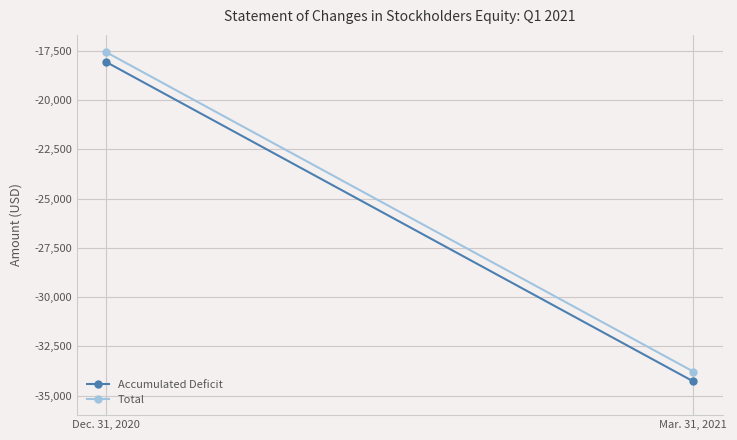

Count the Accumulated Deficit values in the range -34279 to -18062.

2